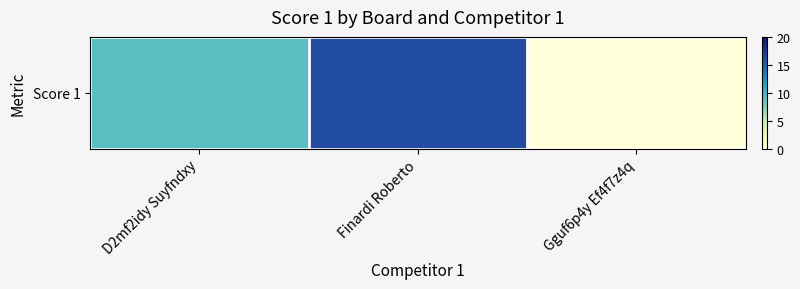

The value at Finardi Roberto is 16. True or false?

True